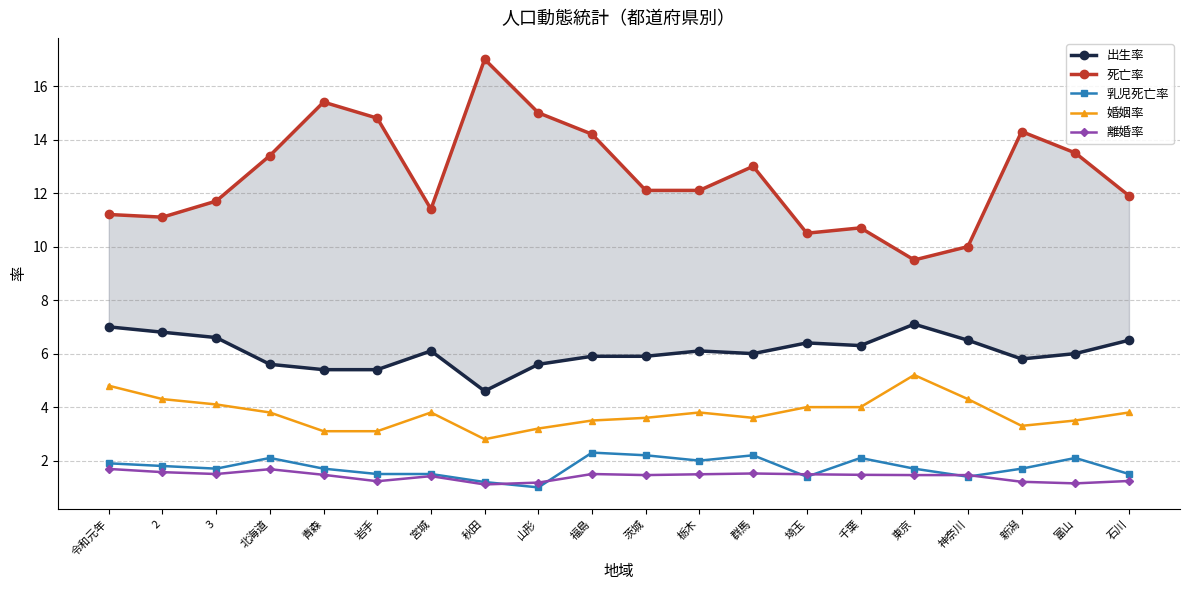

True or false: 乳児死亡率 and 出生率 intersect in this chart.

False